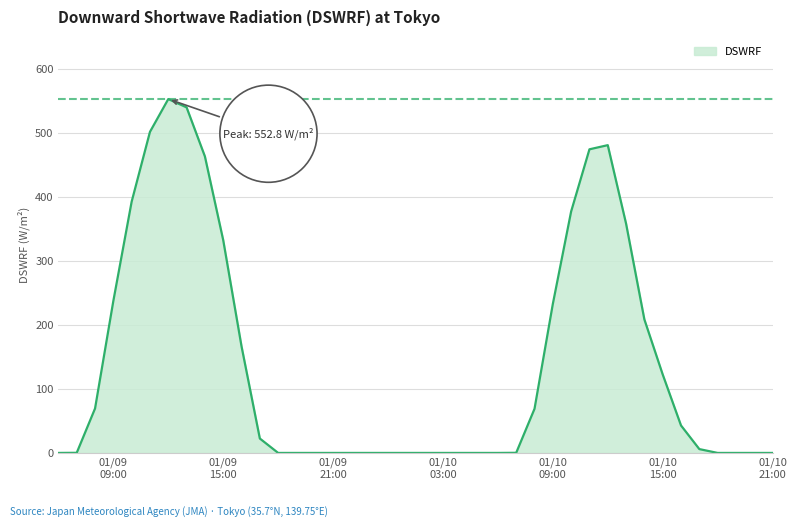

What is the difference between the maximum and minimum values?

552.8